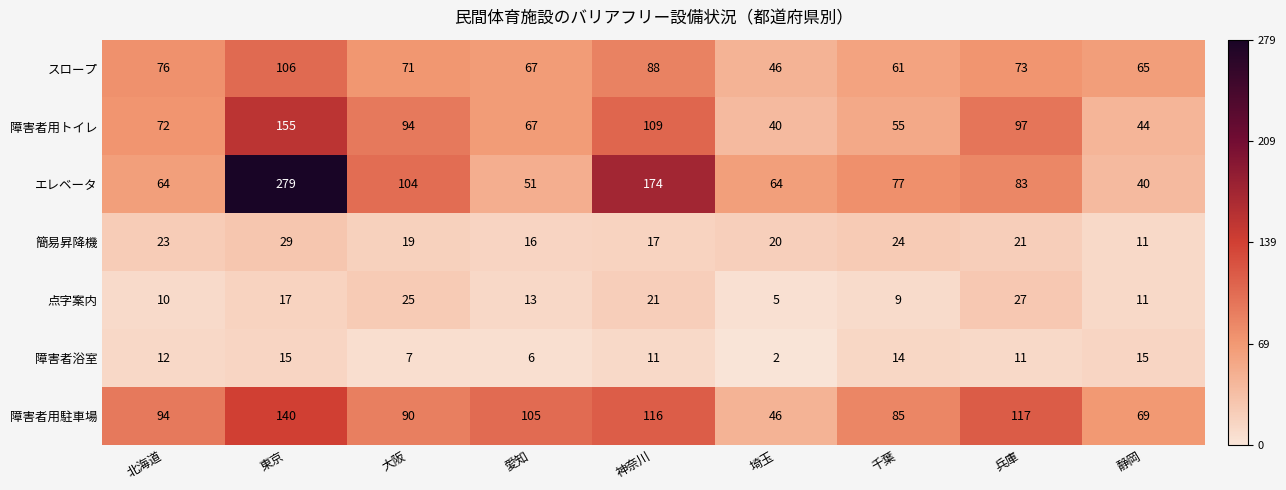

Which series has the largest range (max minus min)?

エレベータ